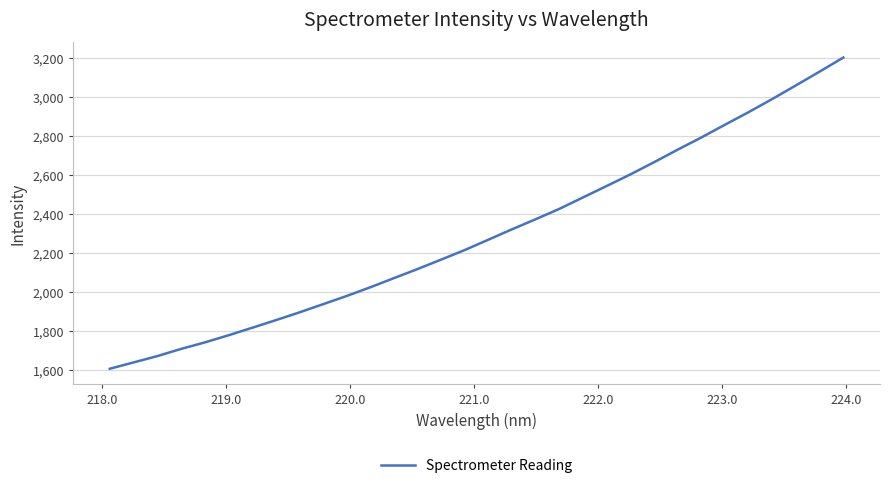

What is the smallest value displayed?

1604.4